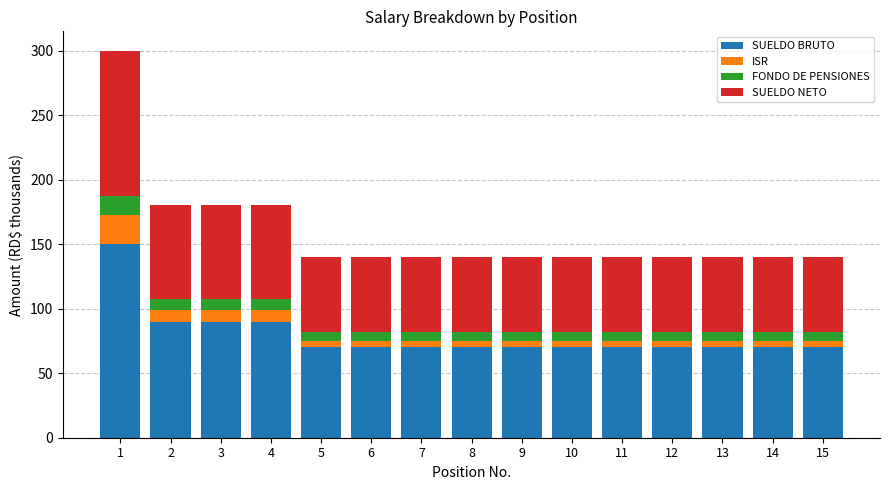

What is the highest value of the SUELDO BRUTO series?

150.0